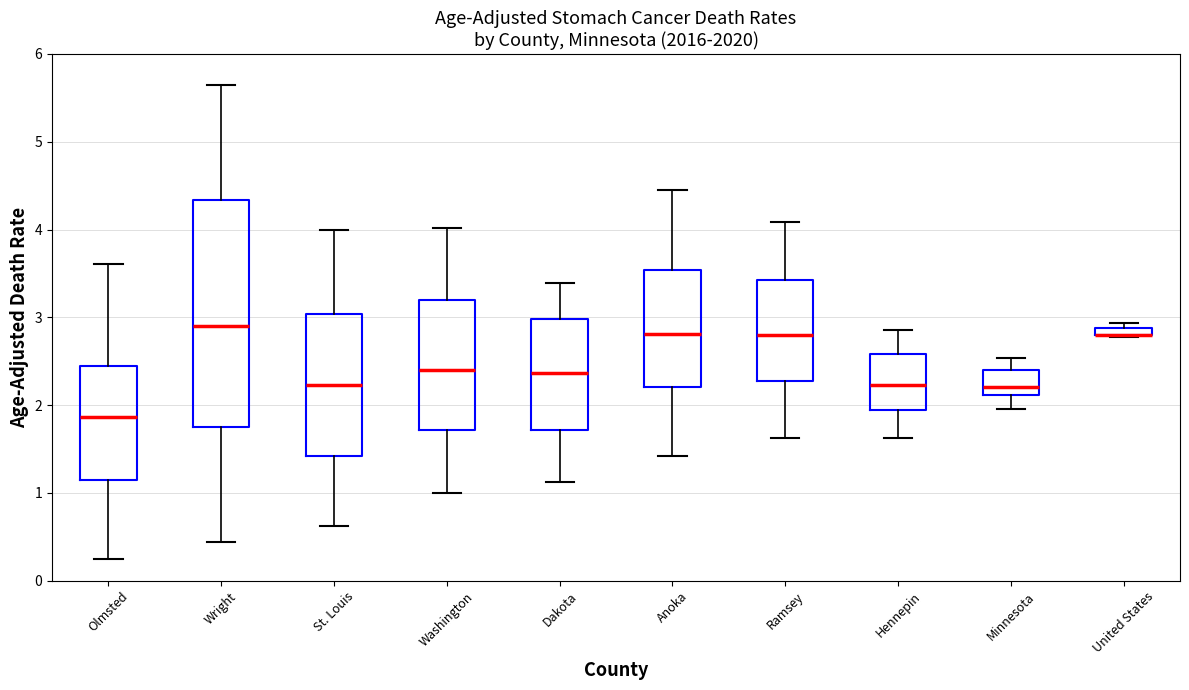

Where does the upper whisker of the box for Washington end on the y-axis? The values are not printed on the chart, so give them approximately, as read against the axis.

4.0